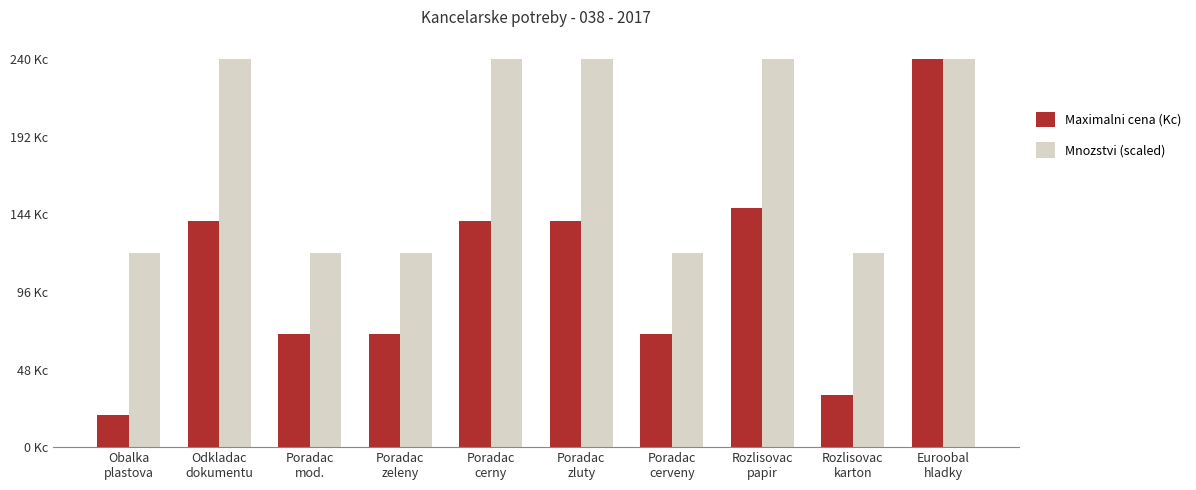

Rank the series by their average value, from lowest to highest.

Maximalni cena (Kc), Mnozstvi (scaled)